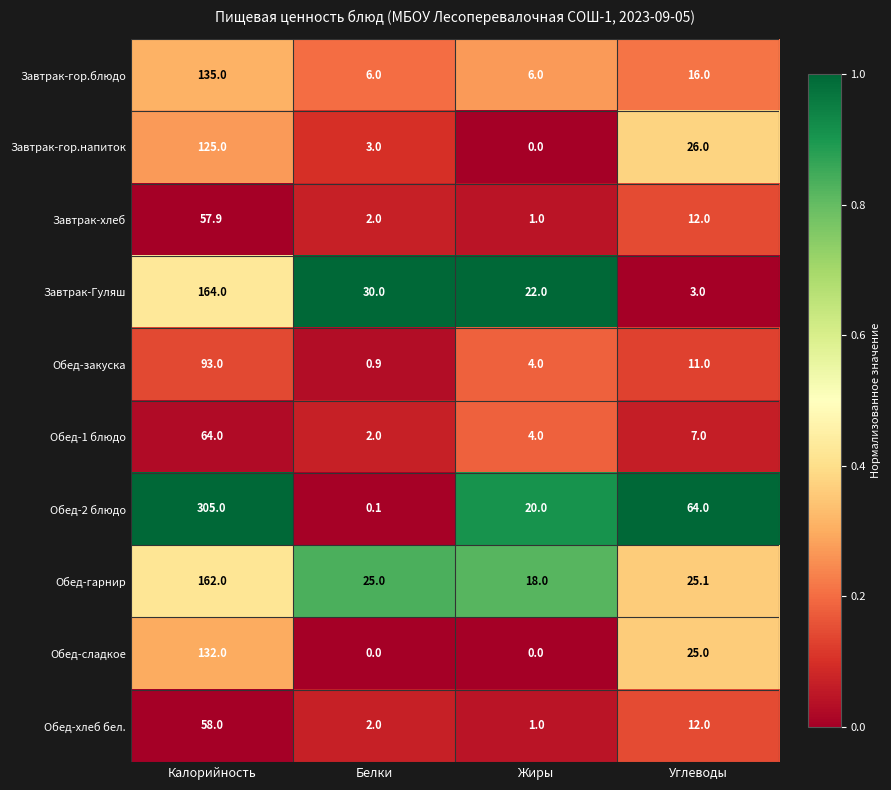

What is the maximum value shown in the chart?

305.0